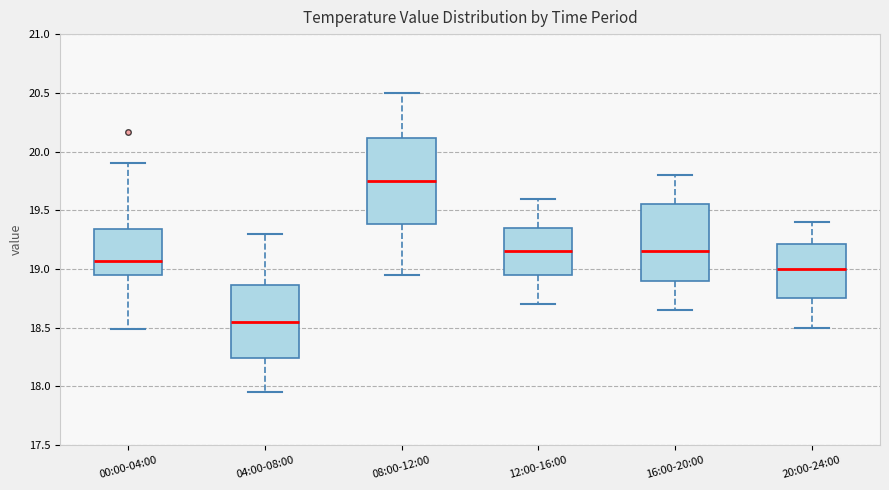

Reading left to right, read every box against the y-axis: the position of its median line, the range the box covers, and the ends of its whiskers. The values are not printed on the chart, so give them approximately, as read against the axis.

00:00-04:00: median 19.05, box 18.95 to 19.35, whiskers 18.50 to 19.90
04:00-08:00: median 18.55, box 18.25 to 18.85, whiskers 17.95 to 19.30
08:00-12:00: median 19.75, box 19.40 to 20.10, whiskers 18.95 to 20.50
12:00-16:00: median 19.15, box 18.95 to 19.35, whiskers 18.70 to 19.60
16:00-20:00: median 19.15, box 18.90 to 19.55, whiskers 18.65 to 19.80
20:00-24:00: median 19.00, box 18.75 to 19.20, whiskers 18.50 to 19.40